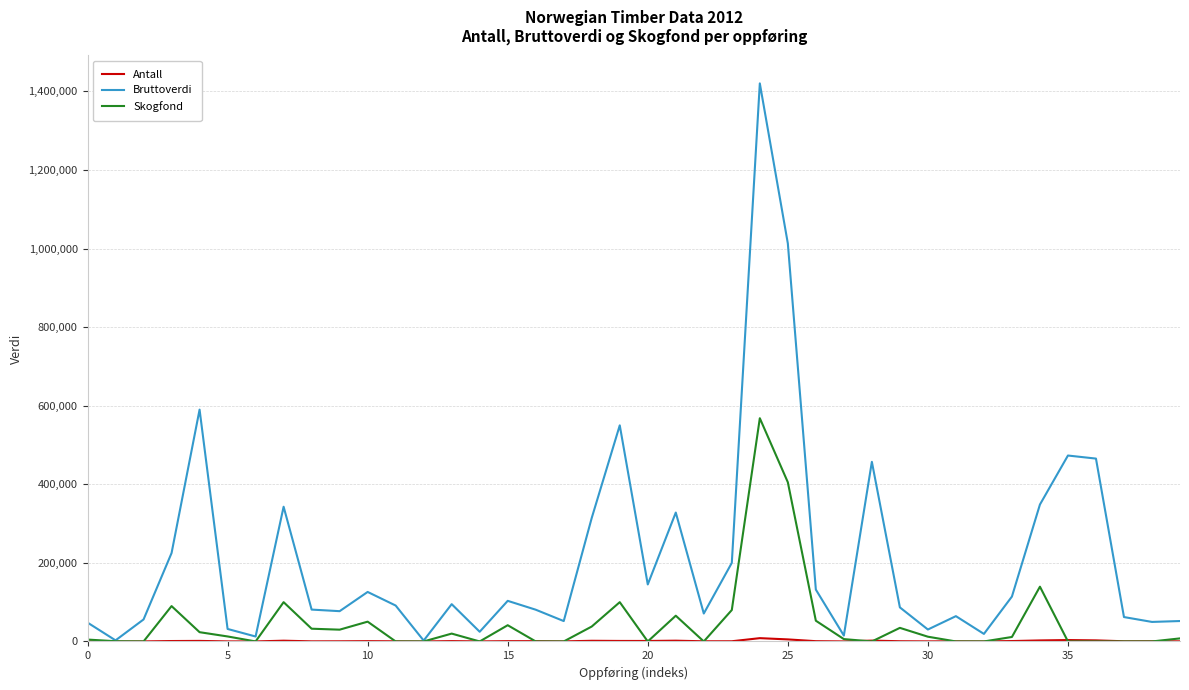

Which series has the largest total across all categories?

Bruttoverdi